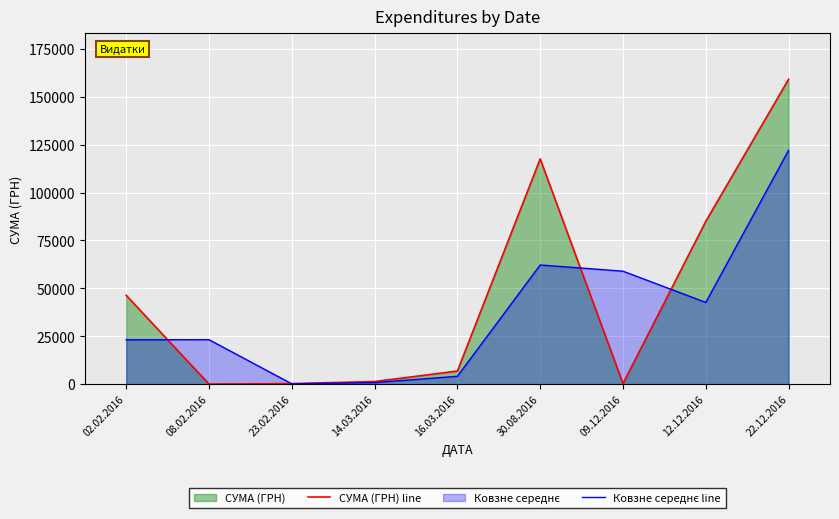

Reading left to right, transcribe all the data shown in this chart.

СУМА (ГРН) line: 46426.3	135.7	373.4	1449.0	6915.8	117559.4	410.0	85008.2	159095.4
Ковзне середнє line: 23213.2	23281.0	254.6	911.2	4182.4	62237.6	58984.7	42709.1	122051.8